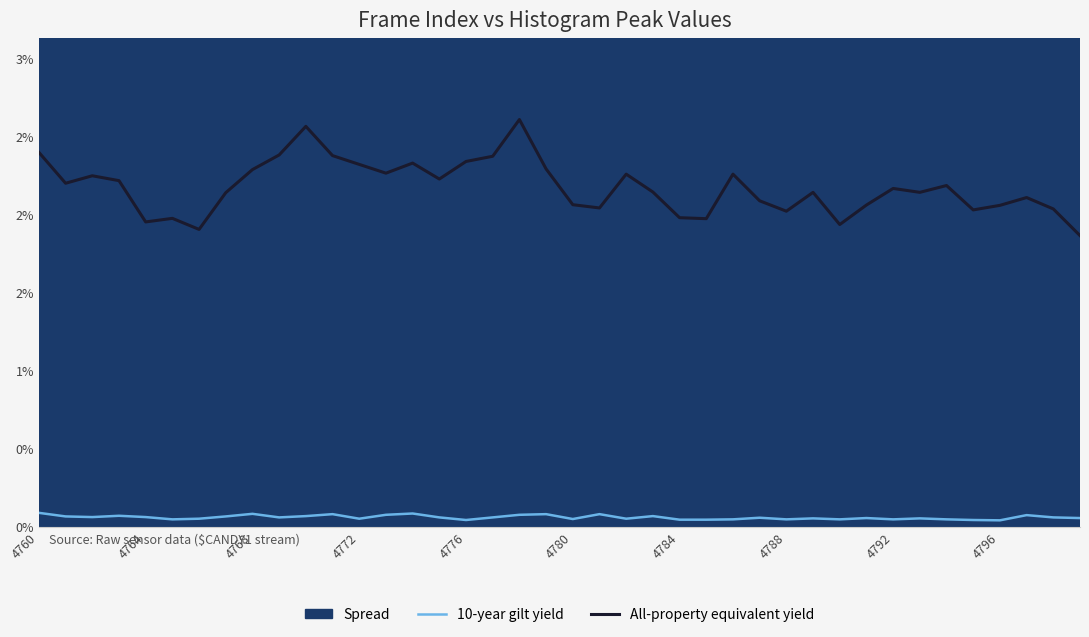

What is the value of the 10-year gilt yield point at the 10th from the left?

0.1